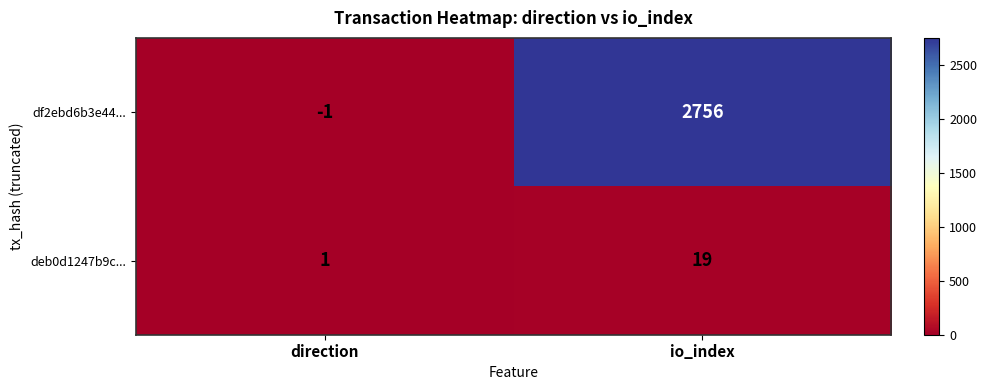

How many values in the deb0d1247b9c... series are below 19?

1